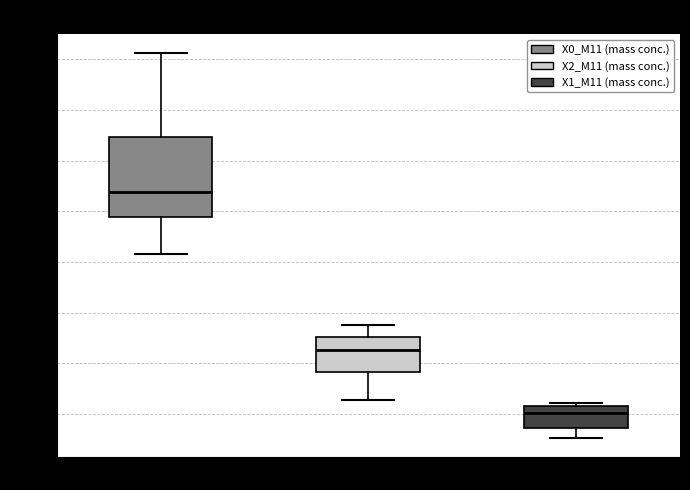

Which box's median line is the lowest?

X1_M11